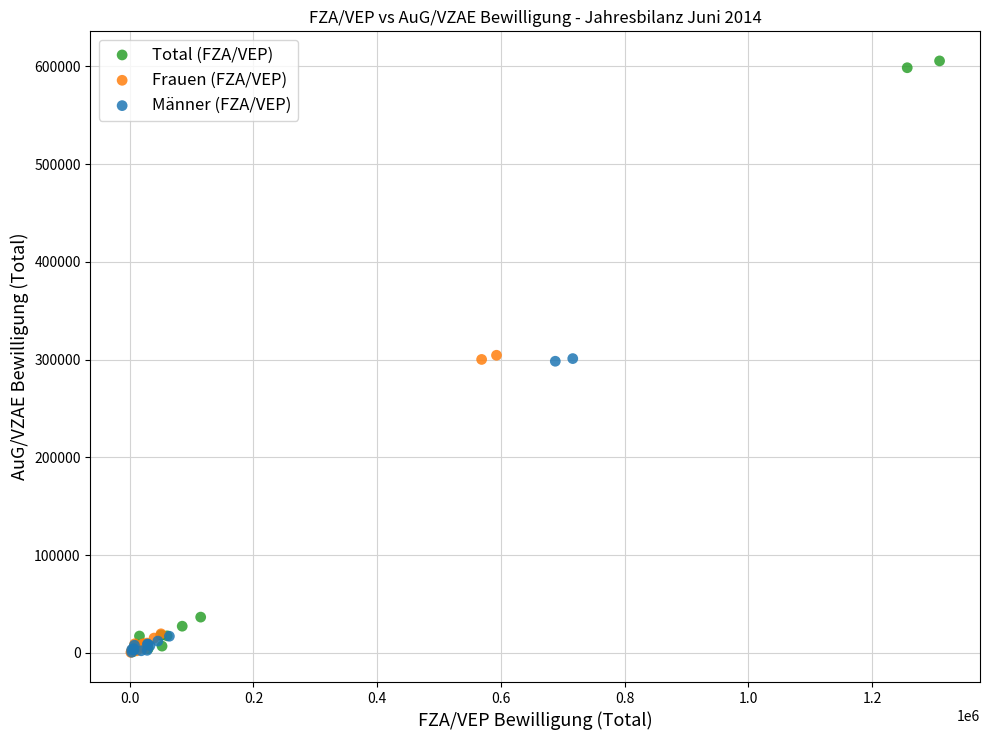

What are all the series names shown in the legend?

Total (FZA/VEP), Frauen (FZA/VEP), Männer (FZA/VEP)